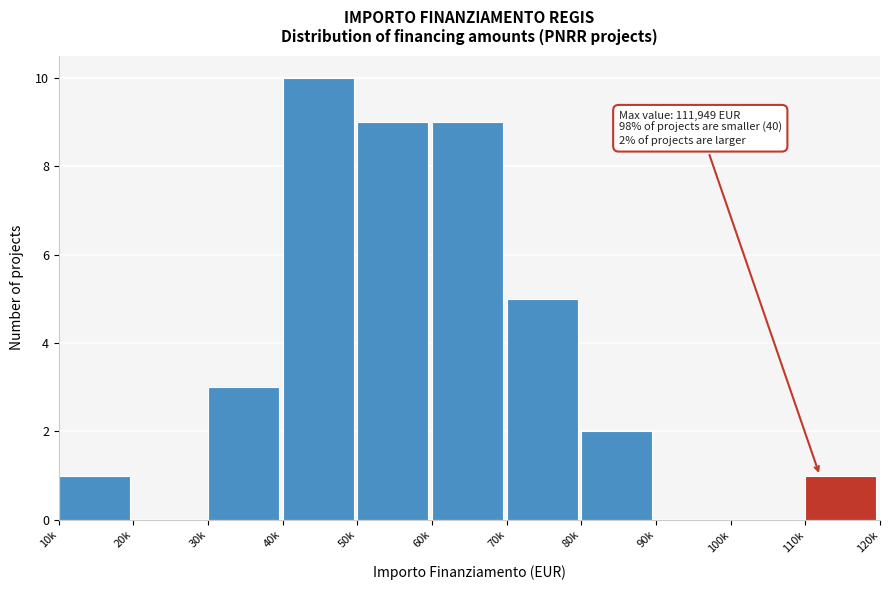

Reading right to left, transcribe all the data shown in this chart.

110k=1	100k=0	90k=0	80k=2	70k=5	60k=9	50k=9	40k=10	30k=3	20k=0	10k=1